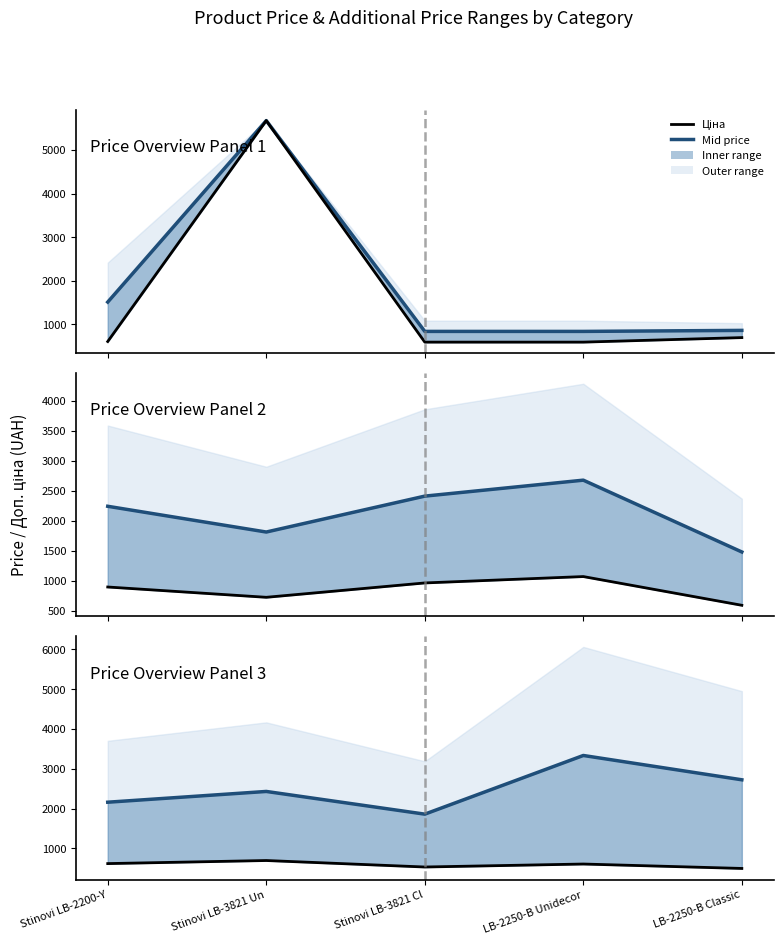

The value of Ціна at LB-2250-B Classic is 495.0. True or false?

True